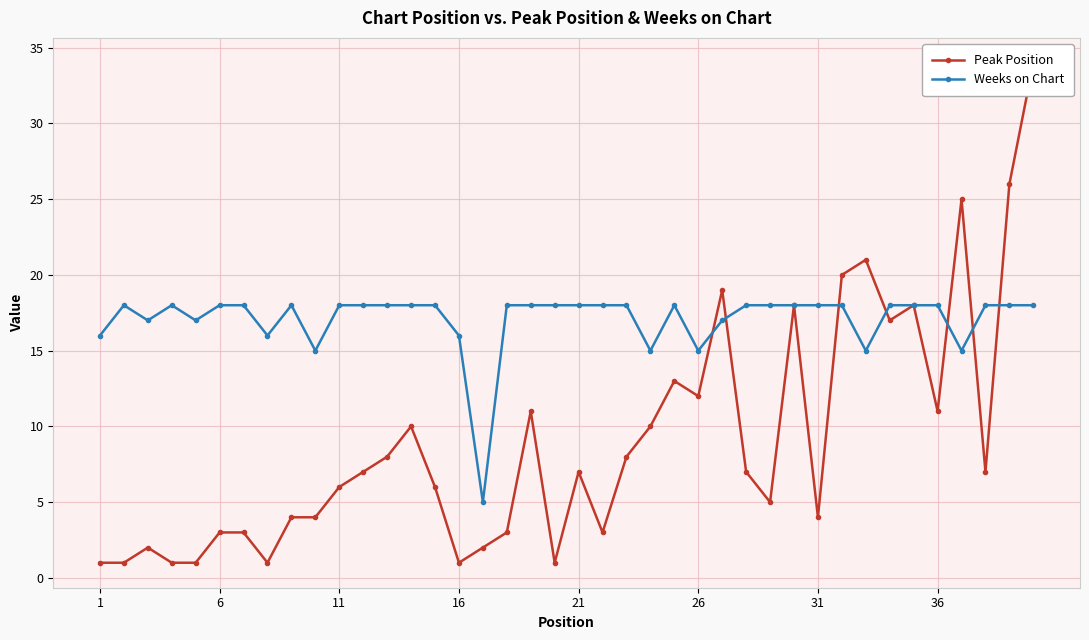

What is the difference between the maximum and second lowest values in the Peak Position series?

33